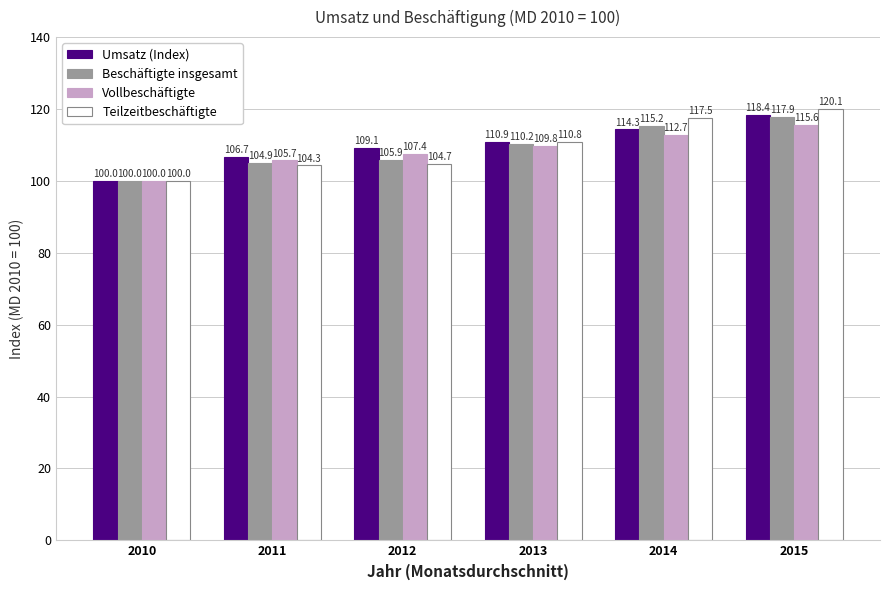

How many bars are there in each group?

4